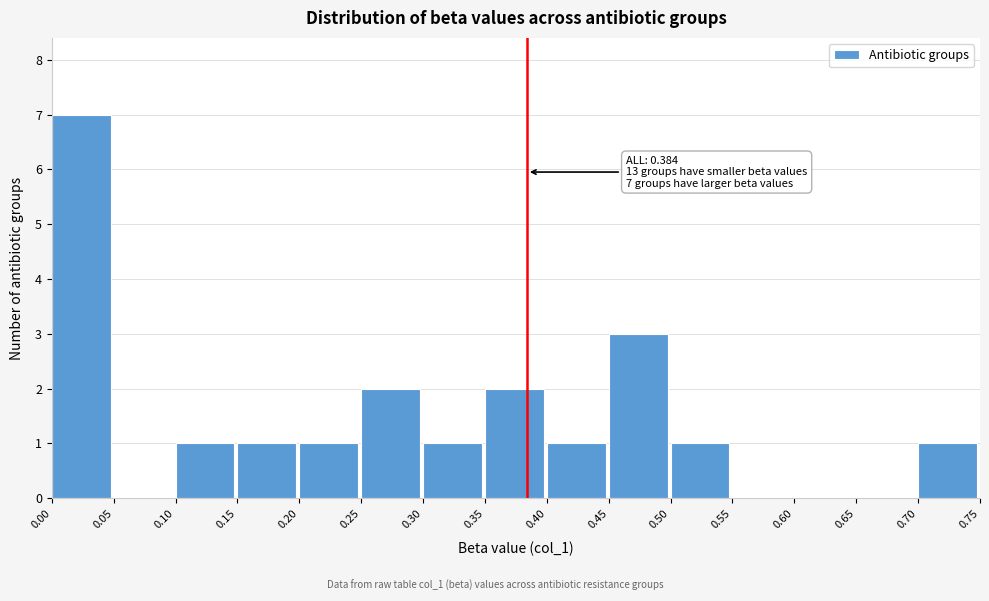

Over which range of the x-axis is the bar tallest?

0.00 to 0.05